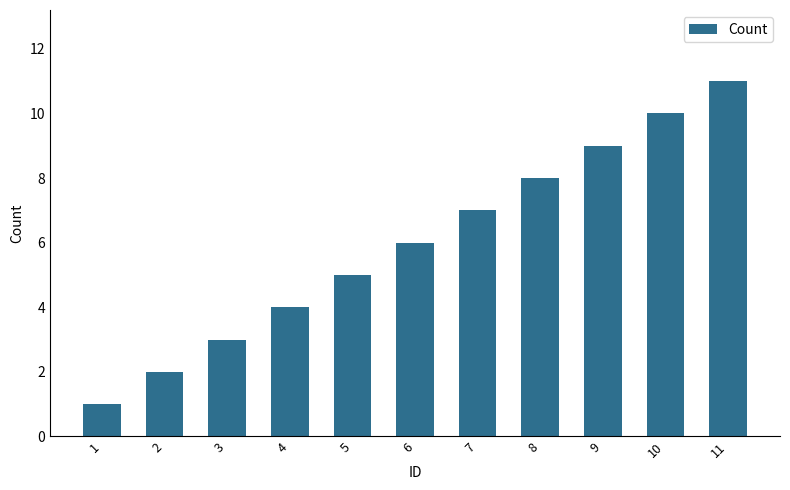

Reading right to left, extract all data points from this chart.

11=11	10=10	9=9	8=8	7=7	6=6	5=5	4=4	3=3	2=2	1=1